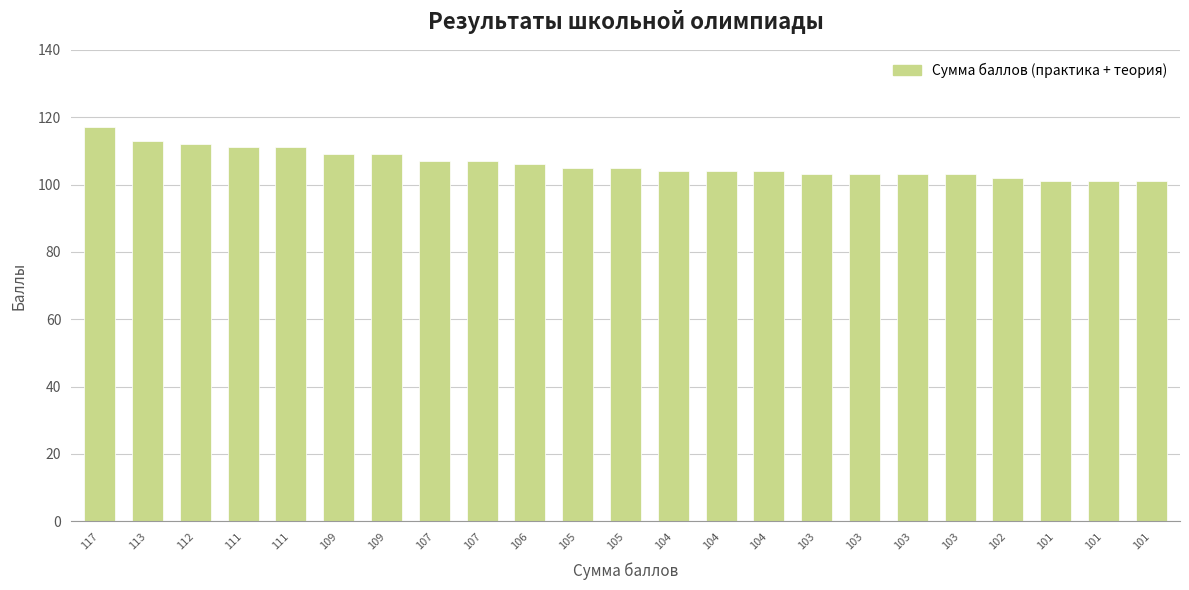

What is the minimum value shown in the chart?

101